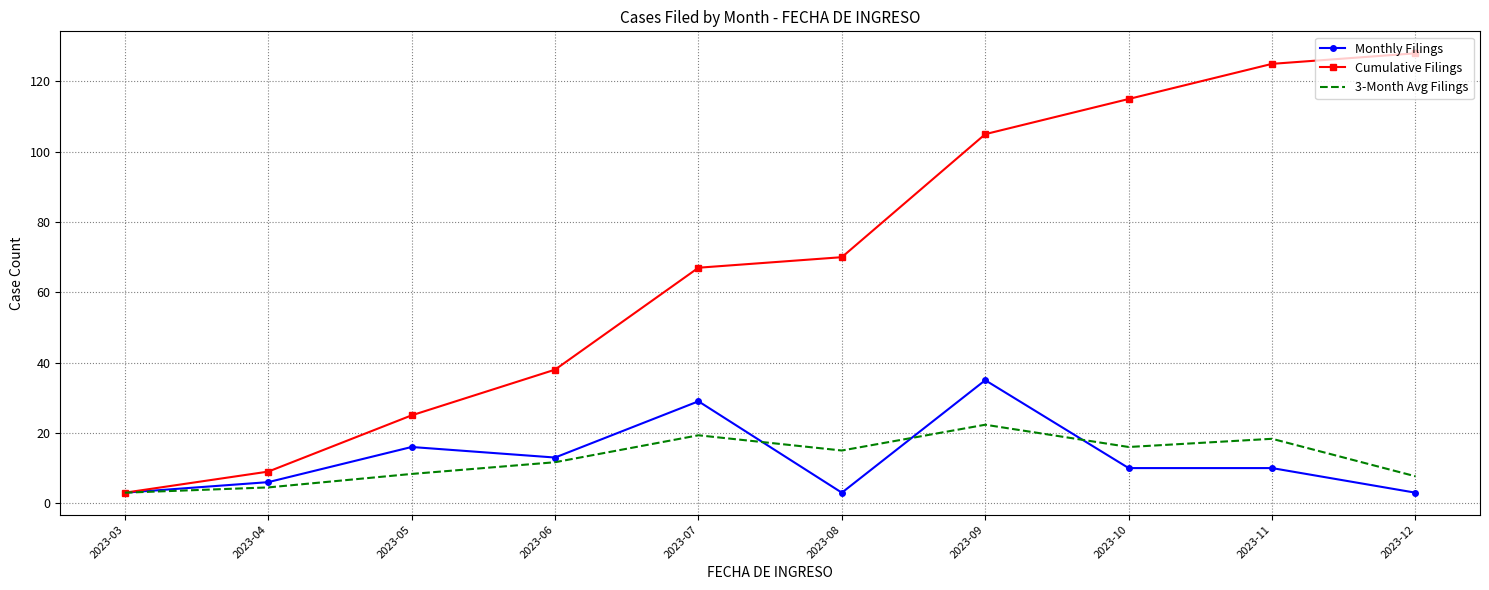

At how many categories does at least one series exceed 58?

6